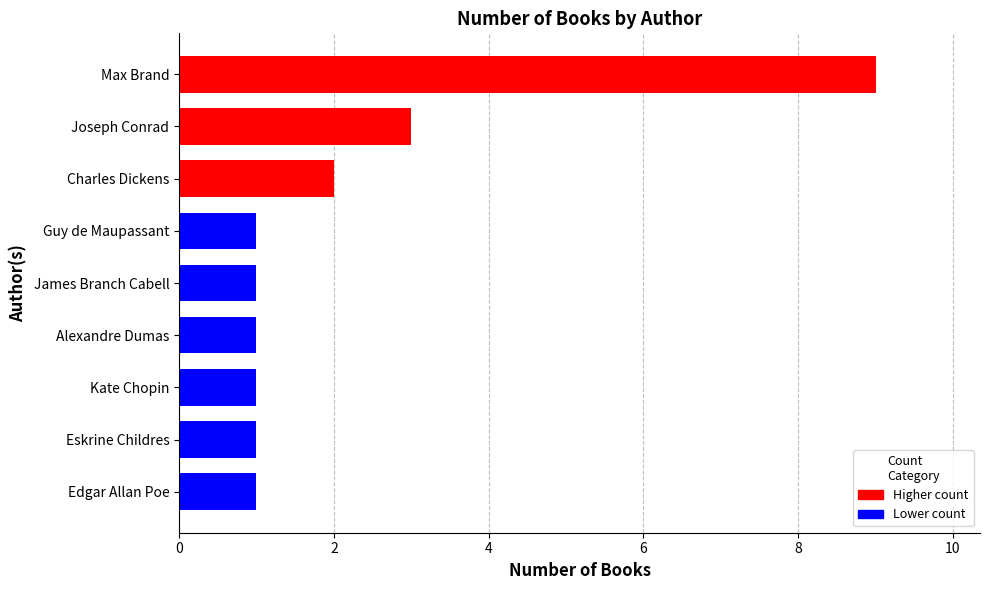

What is the ratio of the value at Eskrine Childres to the value at Edgar Allan Poe?

1.0